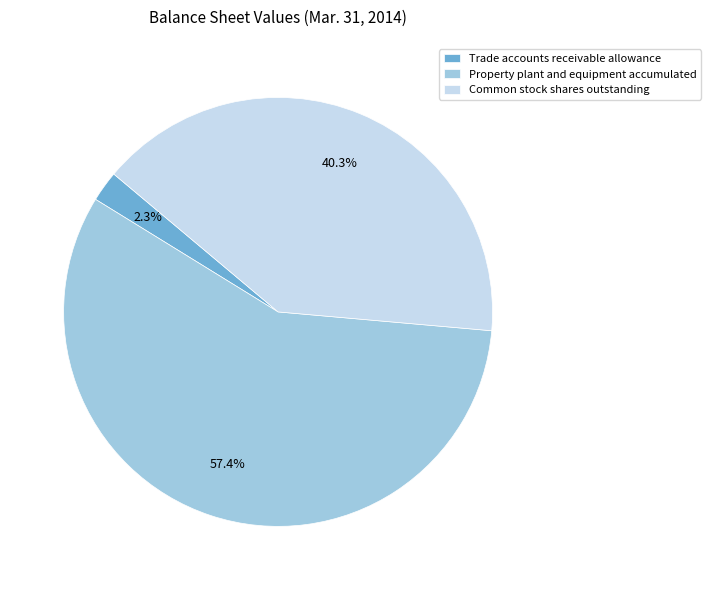

To the nearest percent, what is the combined percentage of Property plant and equipment accumulated and Common stock shares outstanding?

98%